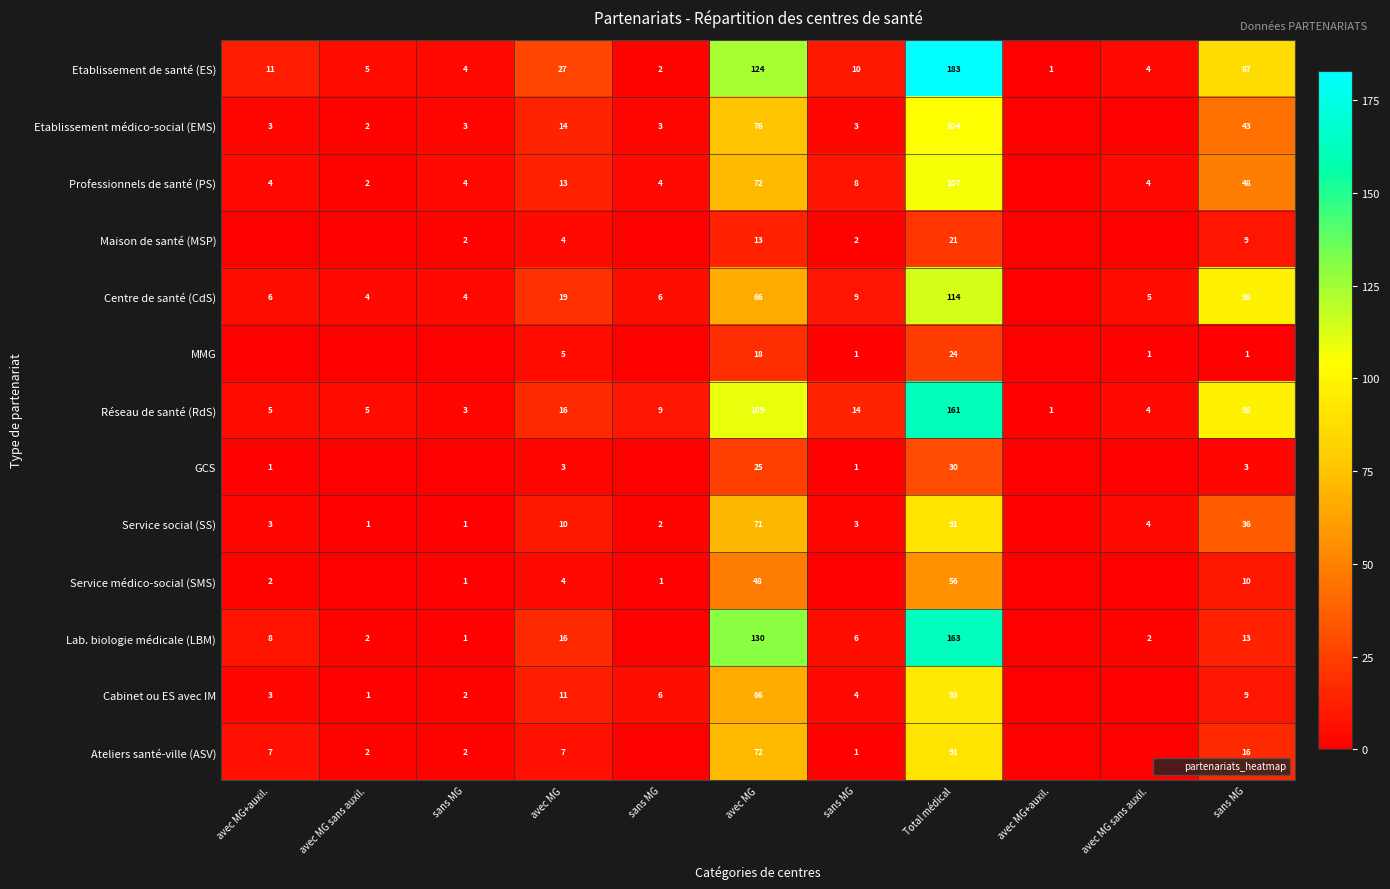

How many values in the Professionnels de santé (PS) series exceed 4?

5